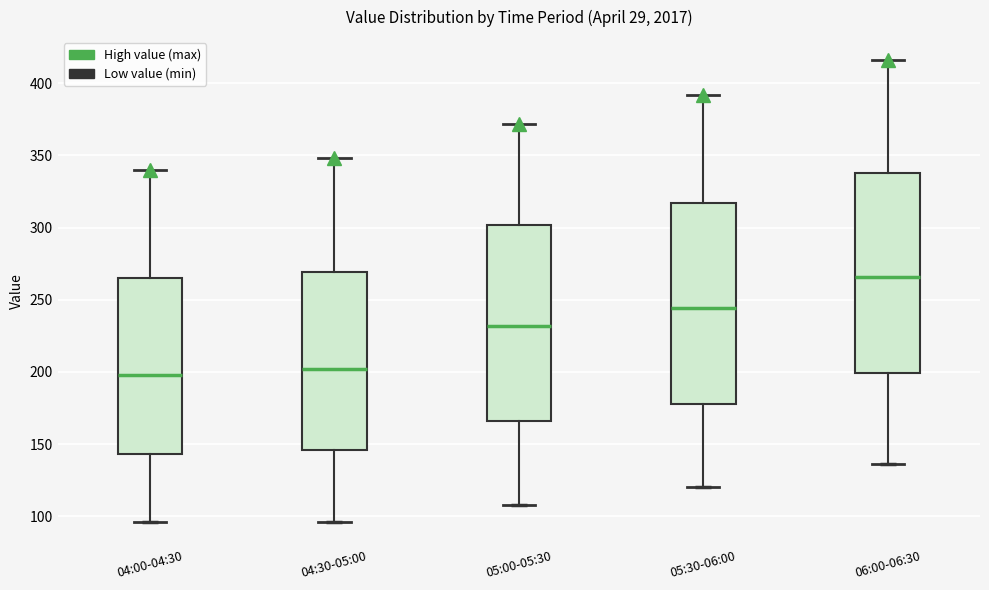

Reading left to right, read every box against the y-axis: the position of its median line, the range the box covers, and the ends of its whiskers. The values are not printed on the chart, so give them approximately, as read against the axis.

04:00-04:30: median 200, box 145 to 265, whiskers 95 to 340
04:30-05:00: median 200, box 145 to 270, whiskers 95 to 350
05:00-05:30: median 230, box 165 to 300, whiskers 110 to 370
05:30-06:00: median 245, box 180 to 315, whiskers 120 to 390
06:00-06:30: median 265, box 200 to 340, whiskers 135 to 415